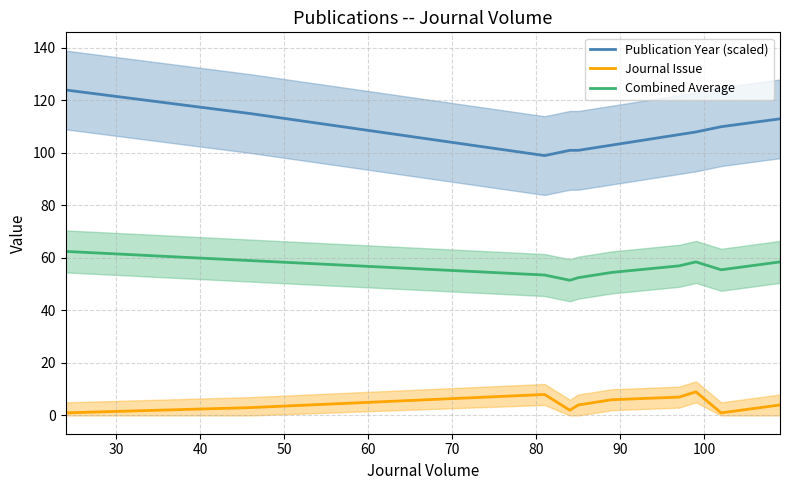

True or false: Publication Year (scaled) has more than 2 interior local peaks.

False